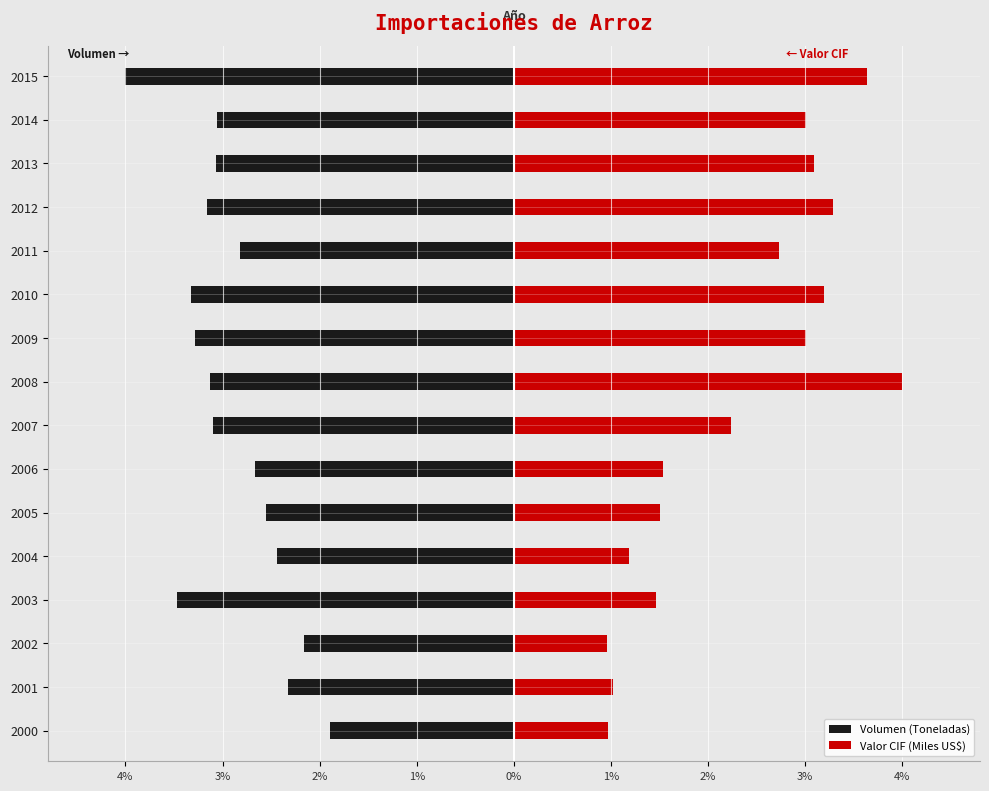

Reading left to right, transcribe all the data shown in this chart.

Volumen (Toneladas): -1.9	-2.3	-2.2	-3.5	-2.4	-2.5	-2.7	-3.1	-3.1	-3.3	-3.3	-2.8	-3.2	-3.1	-3.1	-4.0
Valor CIF (Miles US$): 1.0	1.0	1.0	1.5	1.2	1.5	1.5	2.2	4.0	3.0	3.2	2.7	3.3	3.1	3.0	3.6